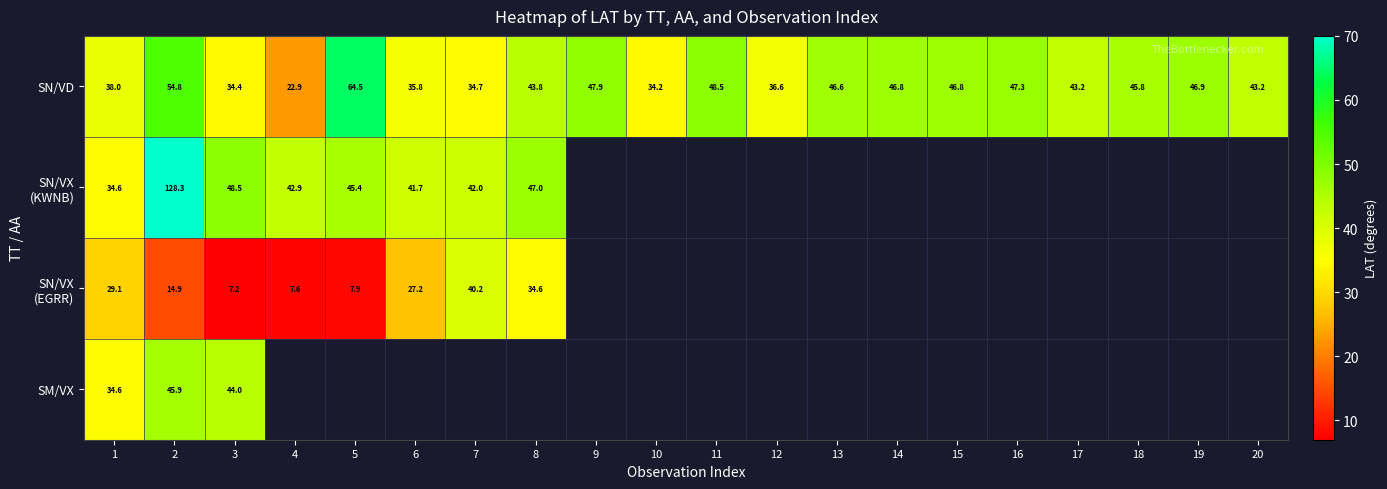

The value of SN/VD at 14 is 46.8. True or false?

True